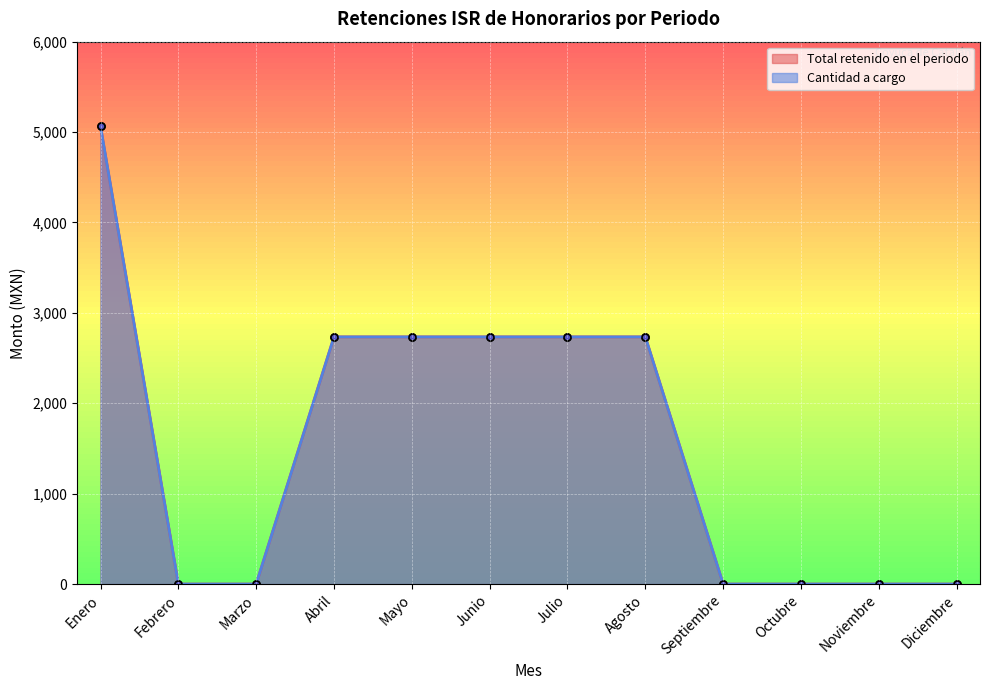

Where is Total retenido en el periodo nearest to the value 2531?

Abril